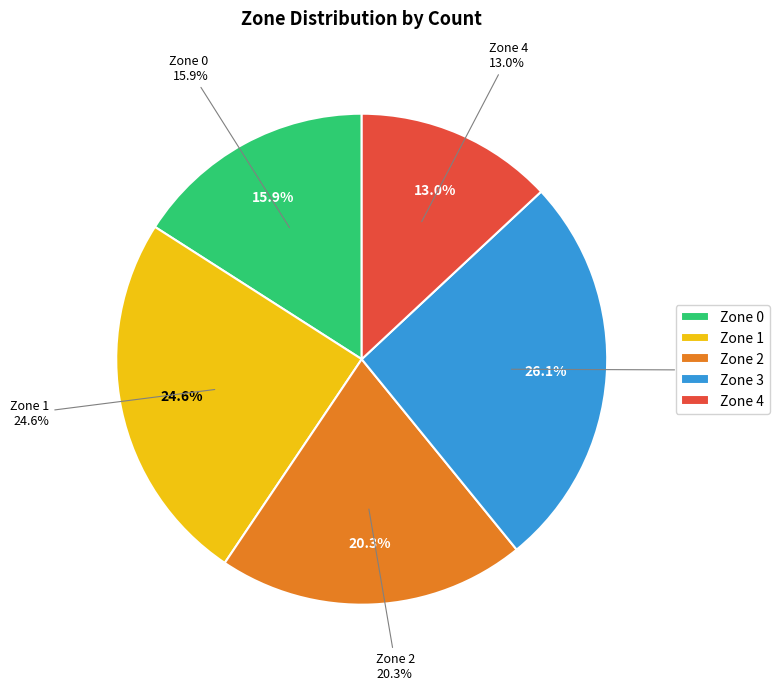

How many segments does this pie chart have?

5